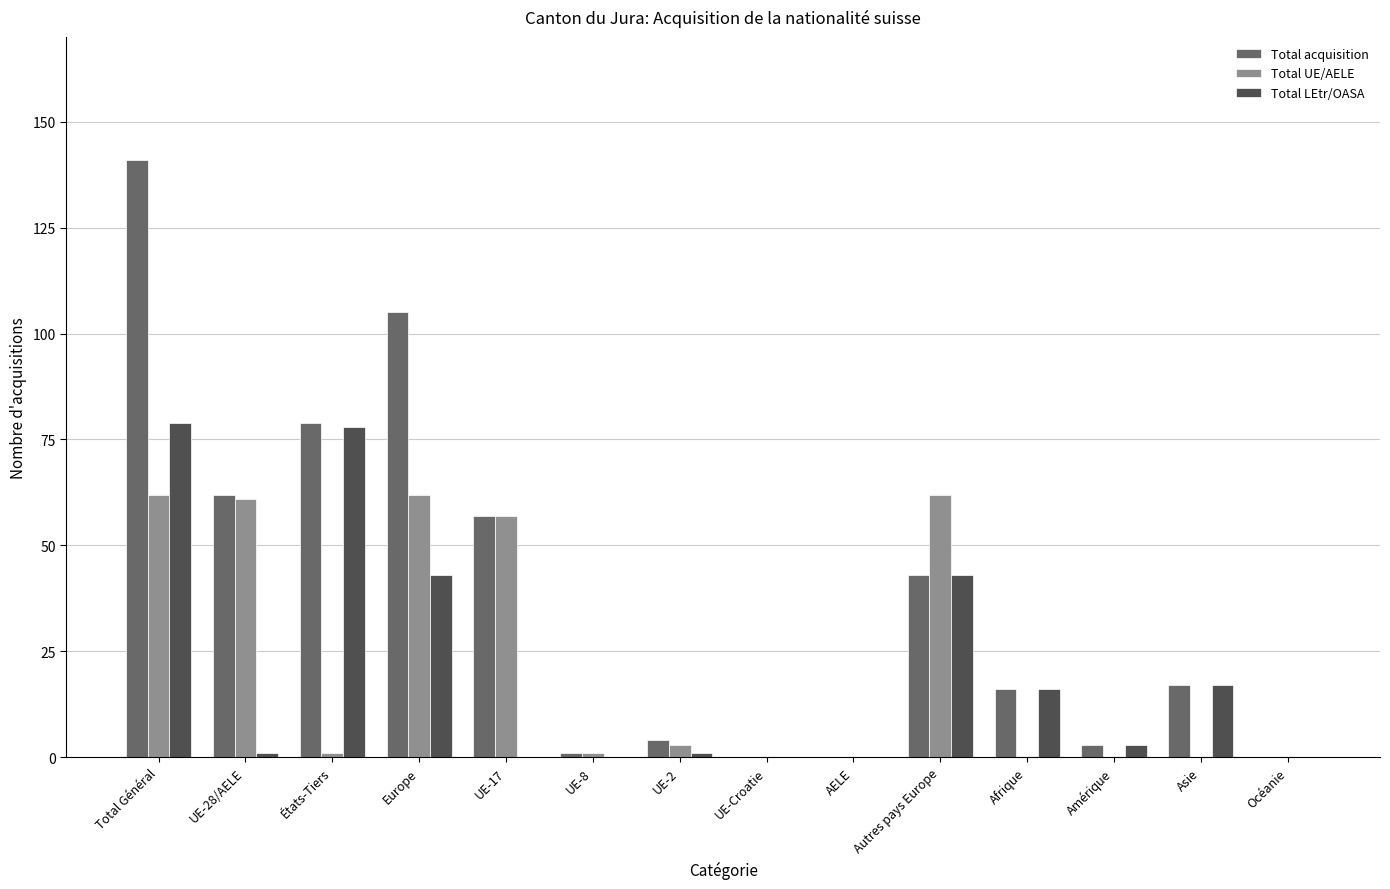

Does the chart contain stacked bars?

No